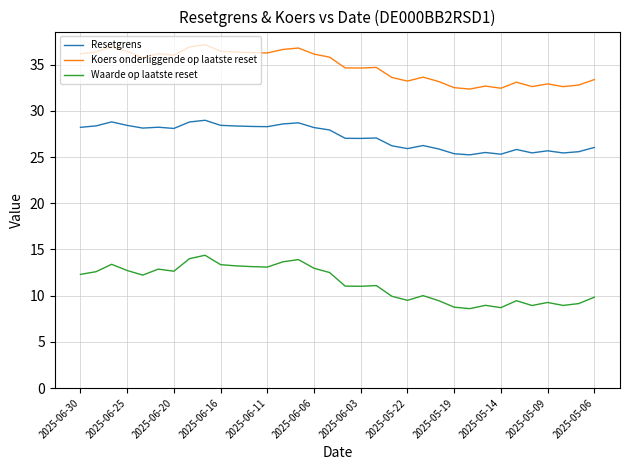

How many lines are shown in the chart?

3